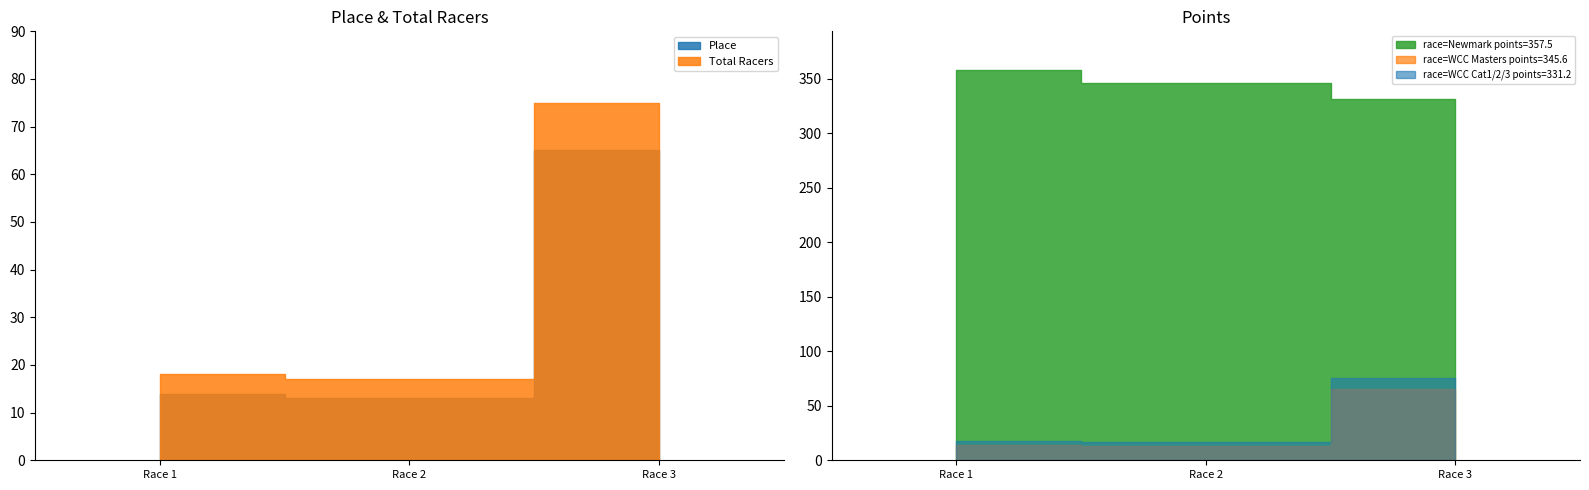

Reading left to right, what are all the values shown in this chart?

Place: 2024-05-26 Newmark Center Classic=14.0	2023-07-15 Whiskey City Challenge (Masters)=13.0	2023-07-15 Whiskey City Challenge (Cat 1/2/3)=65.0
Total Racers: 2024-05-26 Newmark Center Classic=18.0	2023-07-15 Whiskey City Challenge (Masters)=17.0	2023-07-15 Whiskey City Challenge (Cat 1/2/3)=75.0
Points: 2024-05-26 Newmark Center Classic=357.5	2023-07-15 Whiskey City Challenge (Masters)=345.6	2023-07-15 Whiskey City Challenge (Cat 1/2/3)=331.2